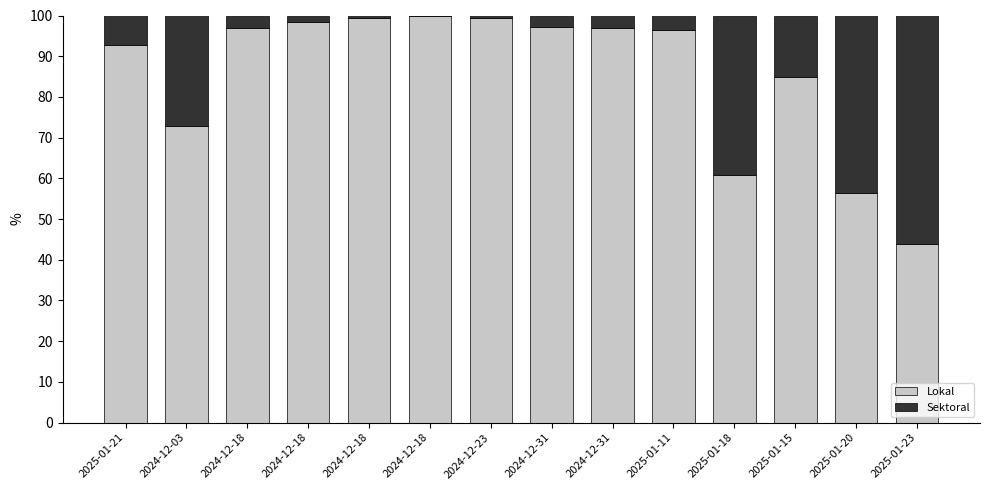

Between 2025-01-21 and 2024-12-18, which series saw the biggest shift?

Sektoral